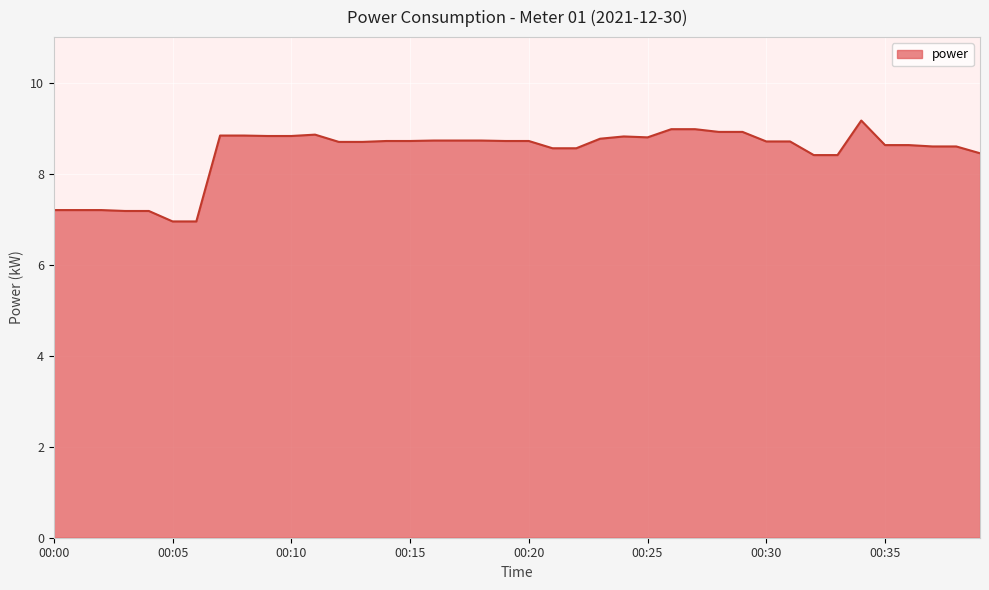

What is the greatest value displayed?

9.2